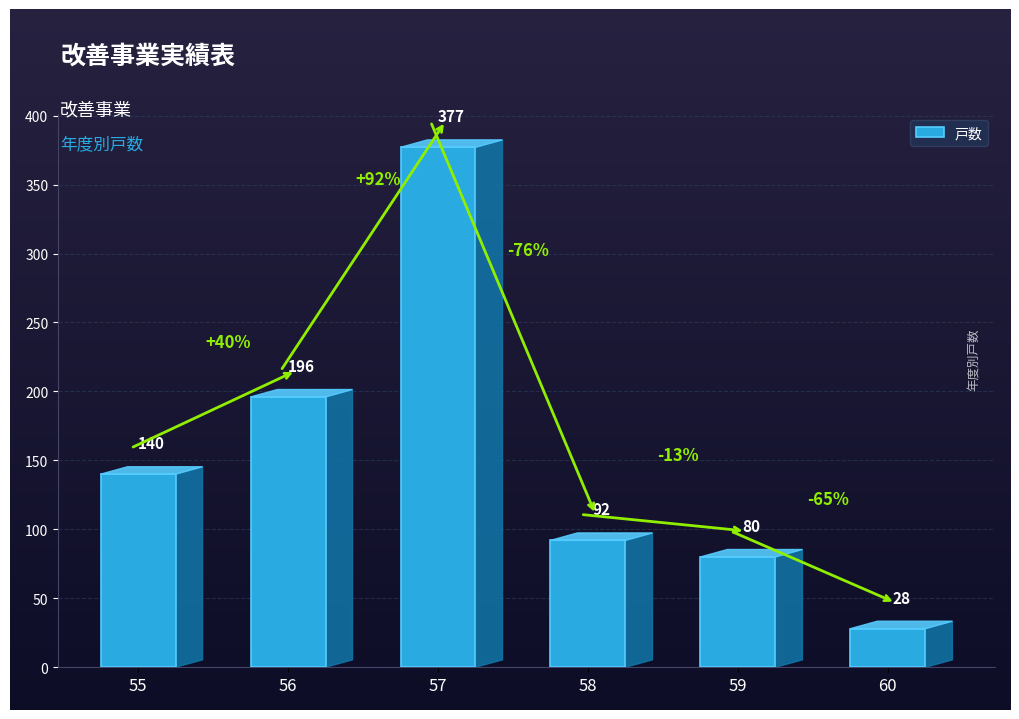

List the labels in order of value, smallest first.

60, 59, 58, 55, 56, 57